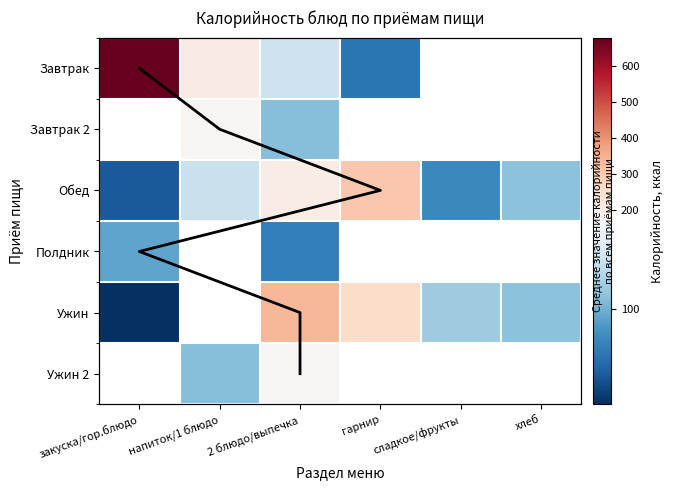

Where is Обед nearest to the value 177?

2 блюдо/выпечка